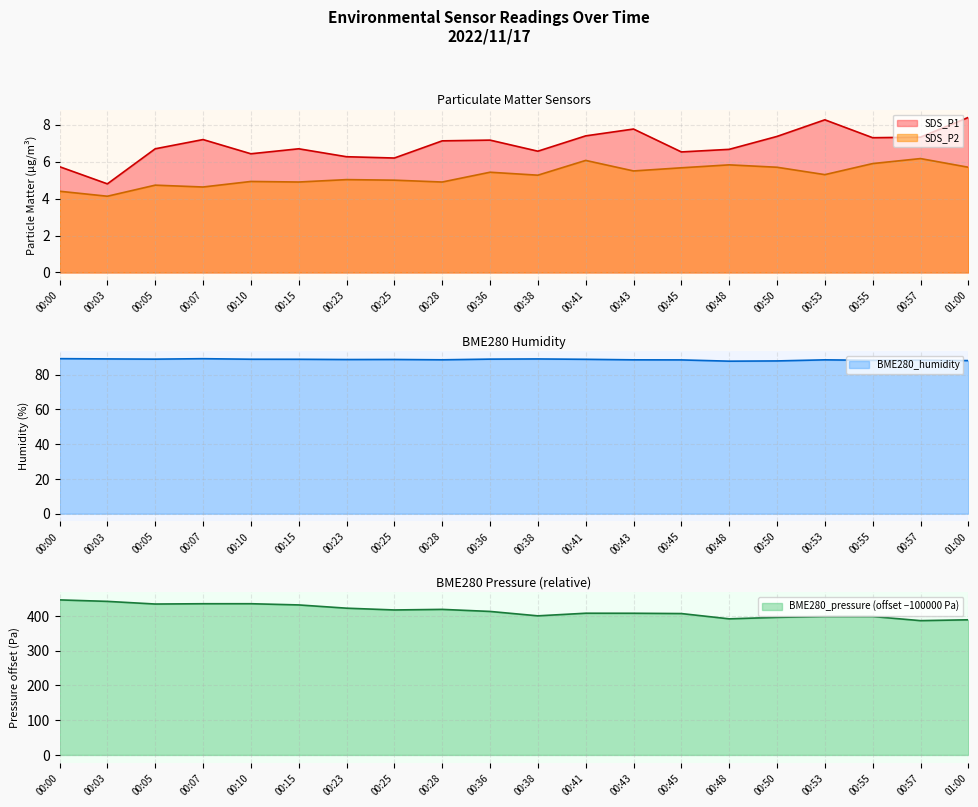

Reading left to right, list all the values displayed in this chart.

SDS_P1: 5.7	4.8	6.7	7.2	6.4	6.7	6.3	6.2	7.1	7.2	6.6	7.4	7.8	6.5	6.7	7.4	8.3	7.3	7.3	8.4
SDS_P2: 4.4	4.1	4.7	4.6	4.9	4.9	5.0	5.0	4.9	5.4	5.3	6.1	5.5	5.7	5.8	5.7	5.3	5.9	6.2	5.7
BME280_humidity: 89.2	89.0	88.9	89.2	88.8	88.8	88.7	88.7	88.5	88.9	89.0	88.8	88.5	88.5	87.7	87.9	88.5	88.2	88.3	88.1
BME280_pressure: 445.9	441.7	434.0	434.9	434.9	431.4	422.1	417.0	418.6	412.7	400.1	407.6	407.5	406.6	391.4	395.7	398.1	398.1	386.2	388.7